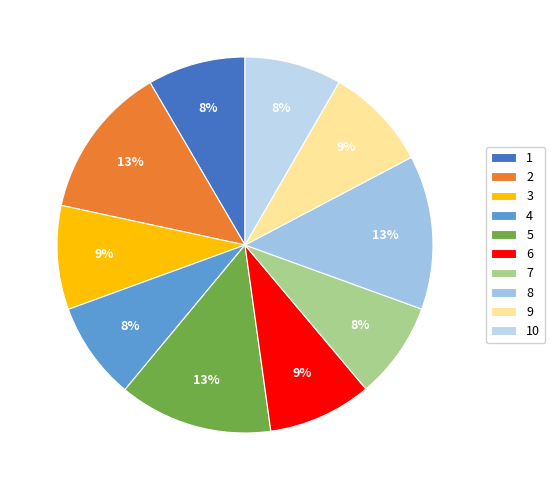

Is there any slice that represents more than half of the pie?

No